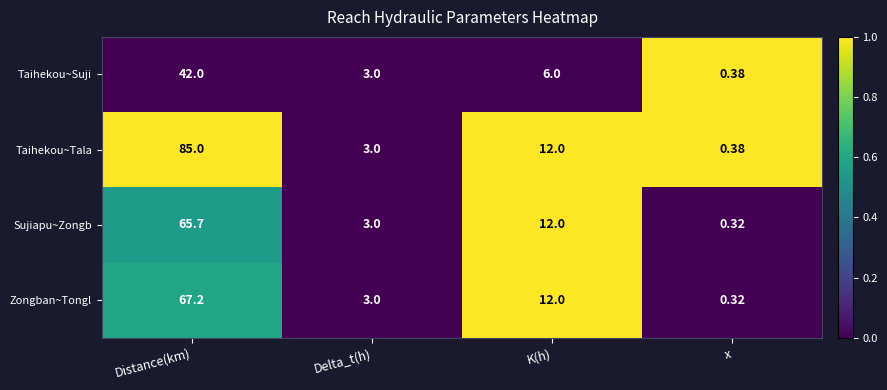

List the series in order of their peak value, lowest first.

Taihekou~Suji, Sujiapu~Zongb, Zongban~Tongl, Taihekou~Tala